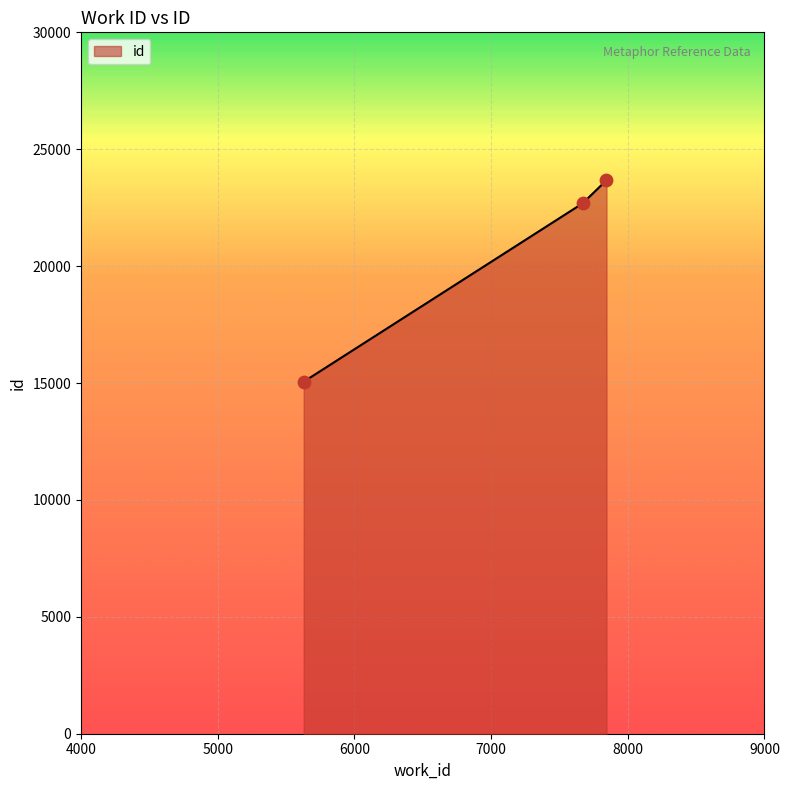

What is the maximum value shown in the chart?

23674